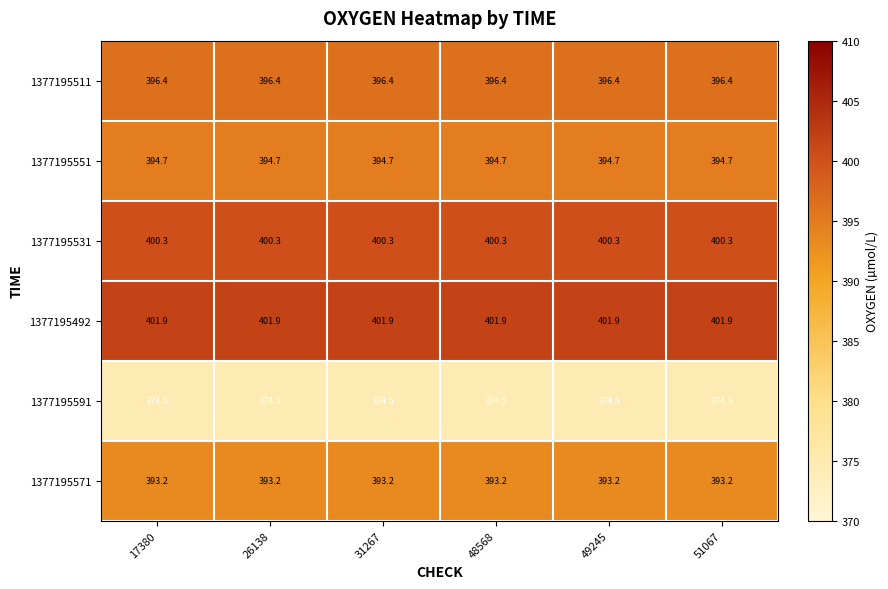

At how many categories does at least one series exceed 391?

6